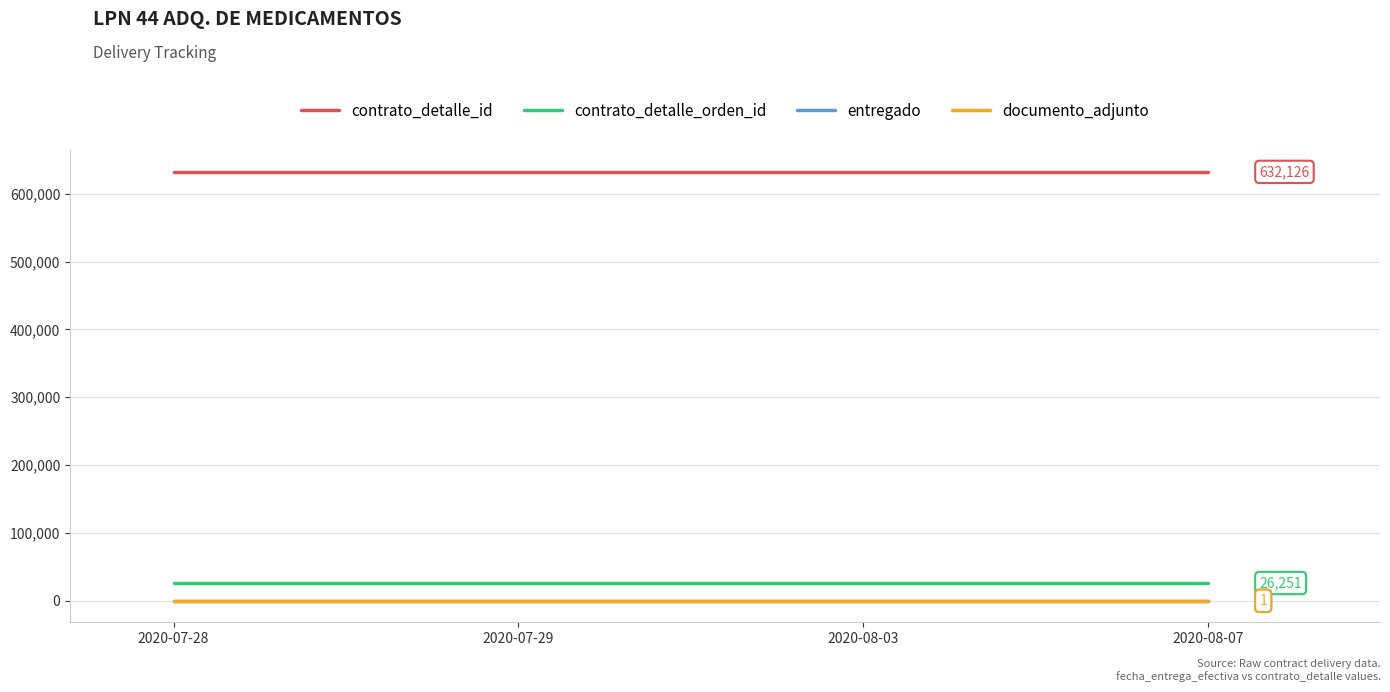

Which series has the largest total across all categories?

contrato_detalle_id